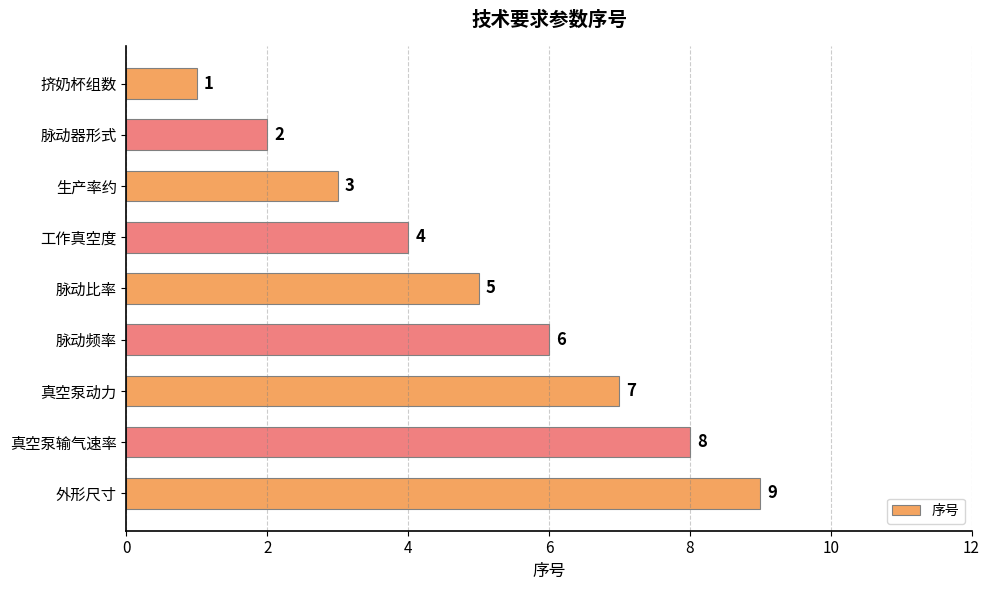

What is the maximum value shown in the chart?

9